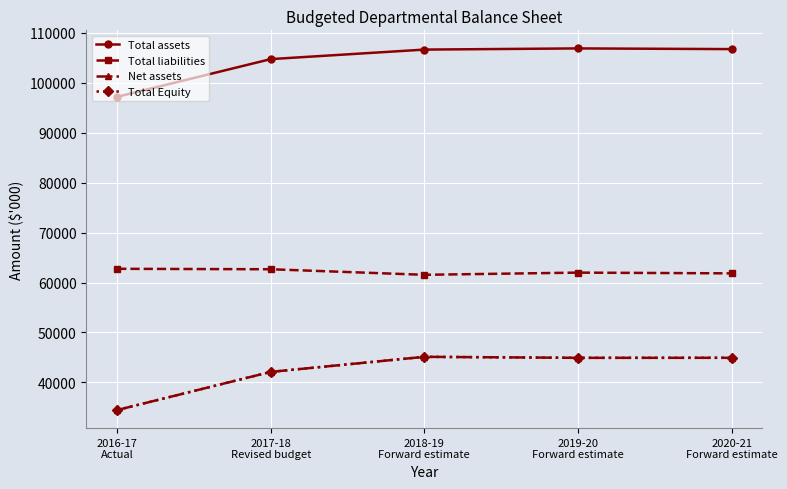

Reading right to left, transcribe all the data shown in this chart.

Total assets: 106769	106908	106673	104767	97214
Total liabilities: 61843	61991	61552	62665	62755
Net assets: 44926	44917	45121	42102	34459
Total Equity: 44926	44917	45121	42102	34459